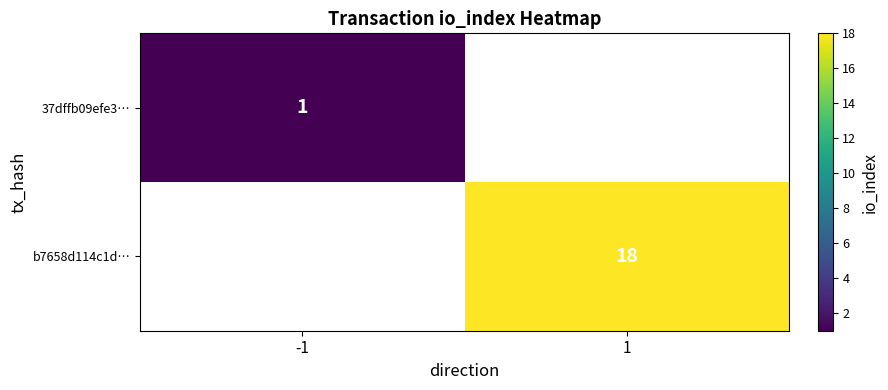

The value of b7658d114c1d… at 1 is 18. True or false?

True